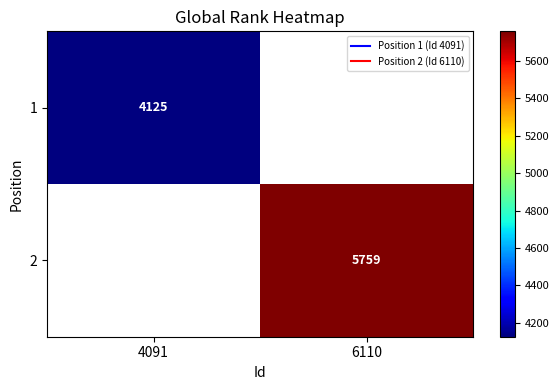

Which category has the lowest value in the 2 series?

4091